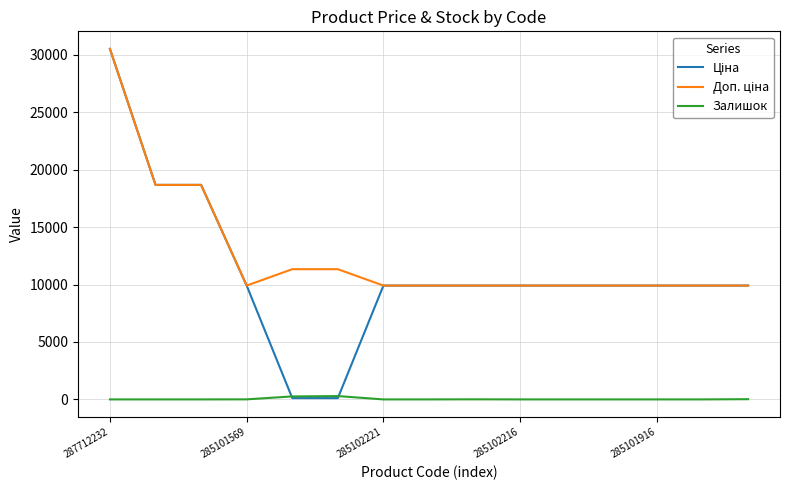

Does the chart have visible grid lines?

Yes